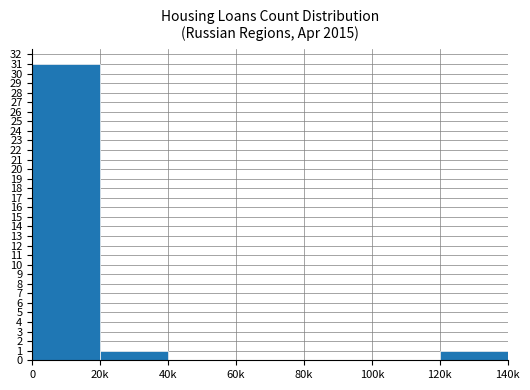

Reading left to right, list all the values displayed in this chart.

0=31	20k=1	40k=0	60k=0	80k=0	100k=0	120k=1